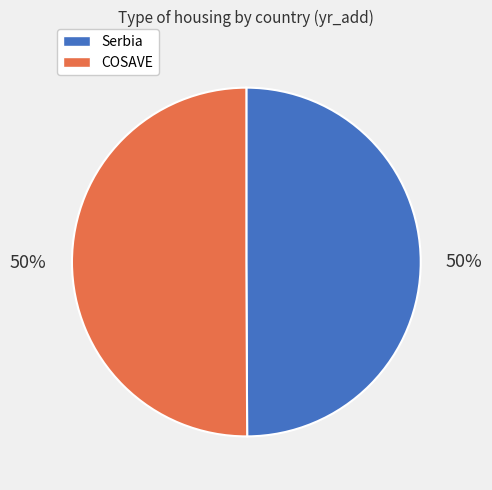

To the nearest percent, what is the average slice percentage?

50%